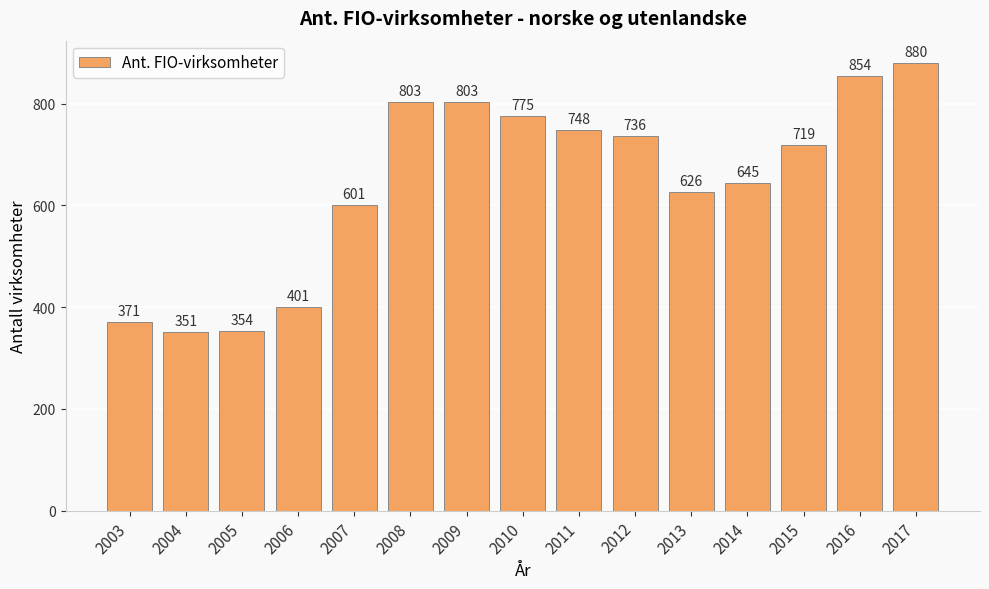

Reading left to right, transcribe all the data shown in this chart.

2003=371	2004=351	2005=354	2006=401	2007=601	2008=803	2009=803	2010=775	2011=748	2012=736	2013=626	2014=645	2015=719	2016=854	2017=880